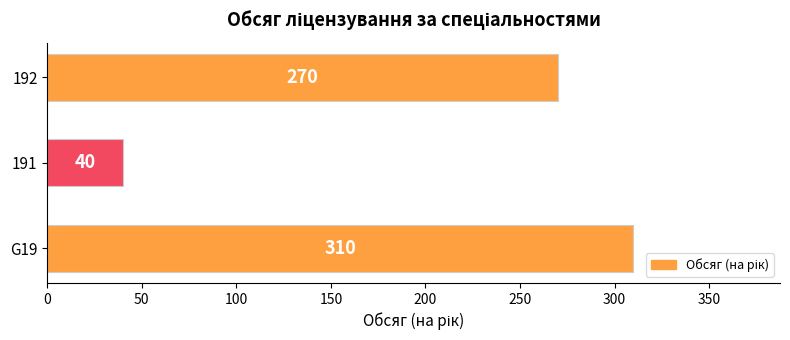

Reading bottom to top, transcribe all the data shown in this chart.

G19=310	191=40	192=270